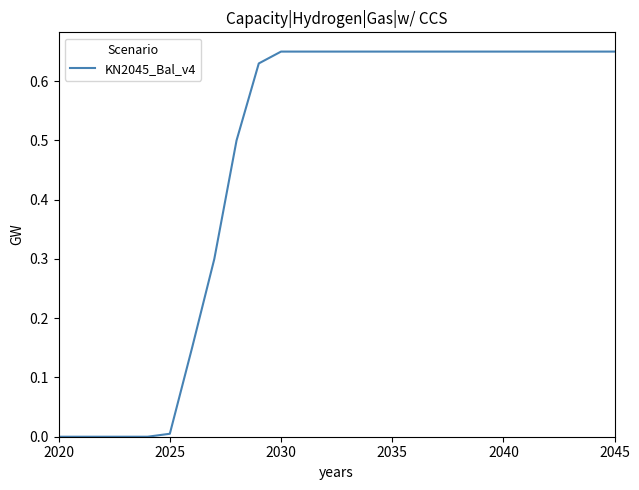

The value at 2025 is 0.0. True or false?

True